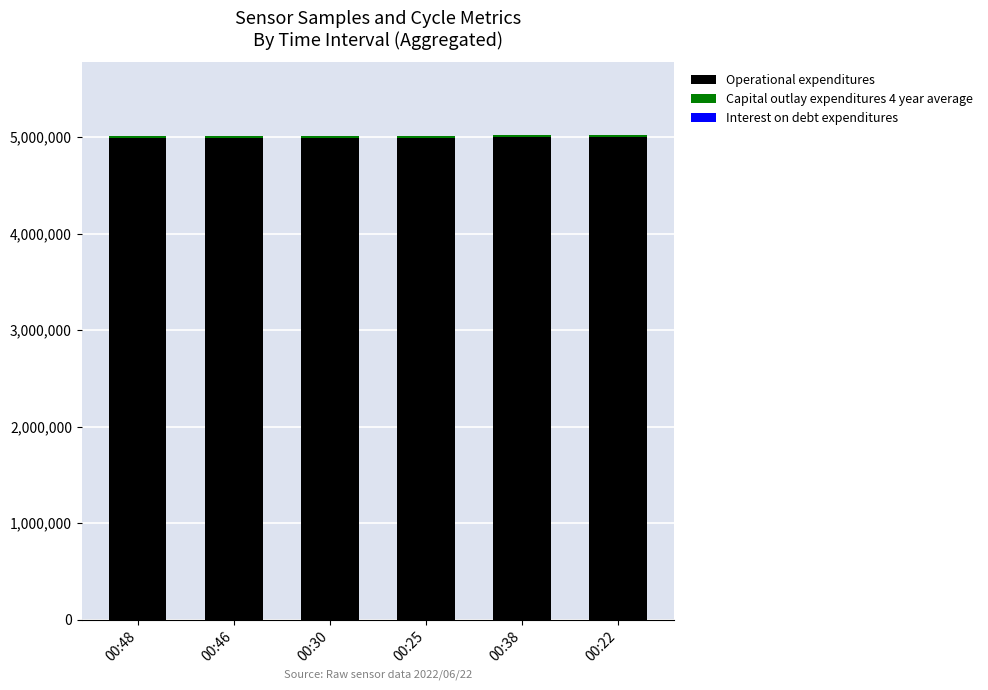

Count the number of categories in the chart.

6